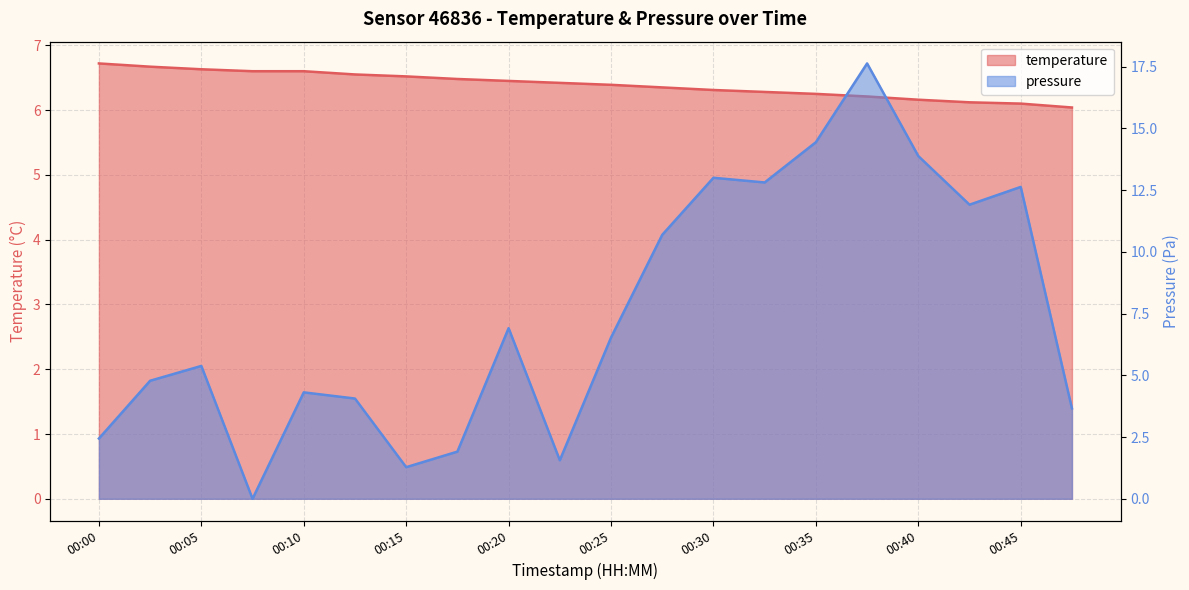

Reading left to right, transcribe all the data shown in this chart.

temperature: 00:00=6.7	00:02=6.7	00:05=6.6	00:07=6.6	00:10=6.6	00:12=6.5	00:15=6.5	00:17=6.5	00:20=6.5	00:22=6.4	00:25=6.4	00:27=6.3	00:30=6.3	00:32=6.3	00:35=6.2	00:37=6.2	00:40=6.2	00:42=6.1	00:45=6.1	00:47=6.0
pressure_norm: 00:00=2.4	00:02=4.8	00:05=5.4	00:07=0.0	00:10=4.3	00:12=4.1	00:15=1.3	00:17=1.9	00:20=6.9	00:22=1.6	00:25=6.5	00:27=10.7	00:30=13.0	00:32=12.8	00:35=14.4	00:37=17.6	00:40=13.9	00:42=11.9	00:45=12.6	00:47=3.7